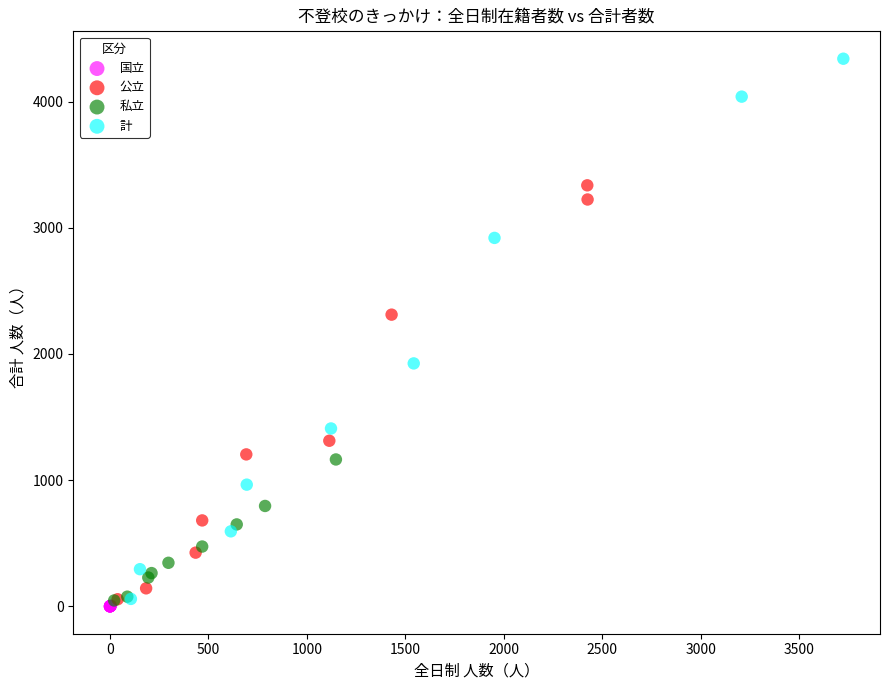

Which series has the widest spread of Y values?

計